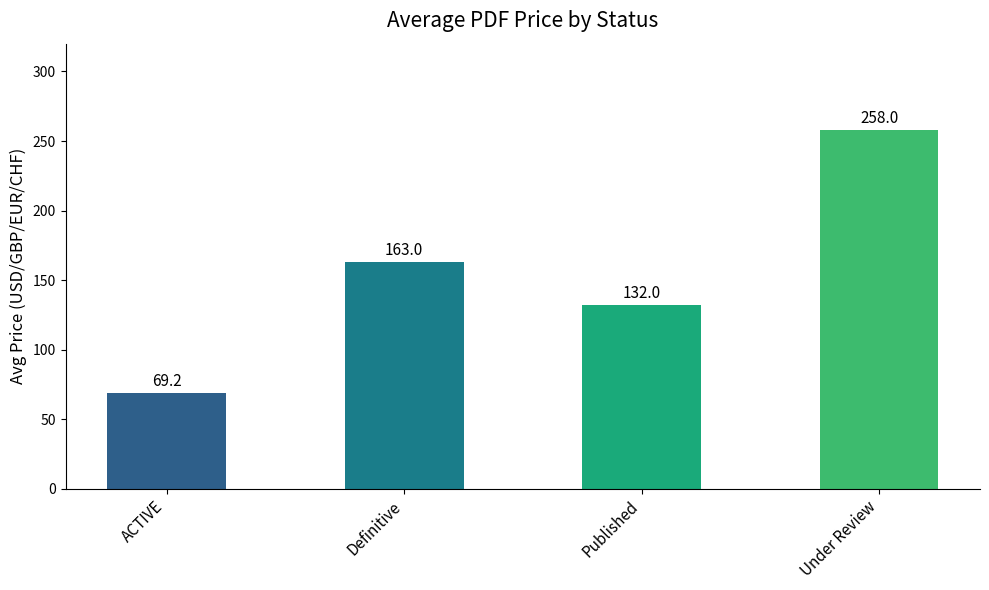

What is the maximum value shown in the chart?

258.0